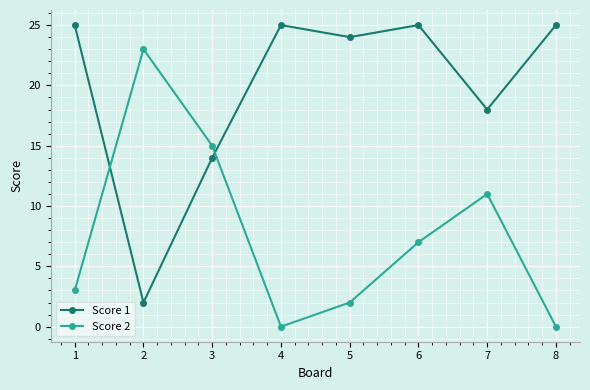

The Score 1 series shows 6 at 6. True or false?

False